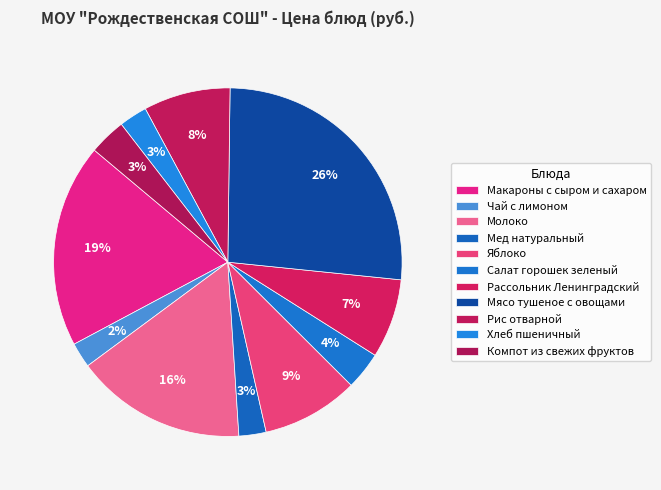

How many segments does this pie chart have?

11